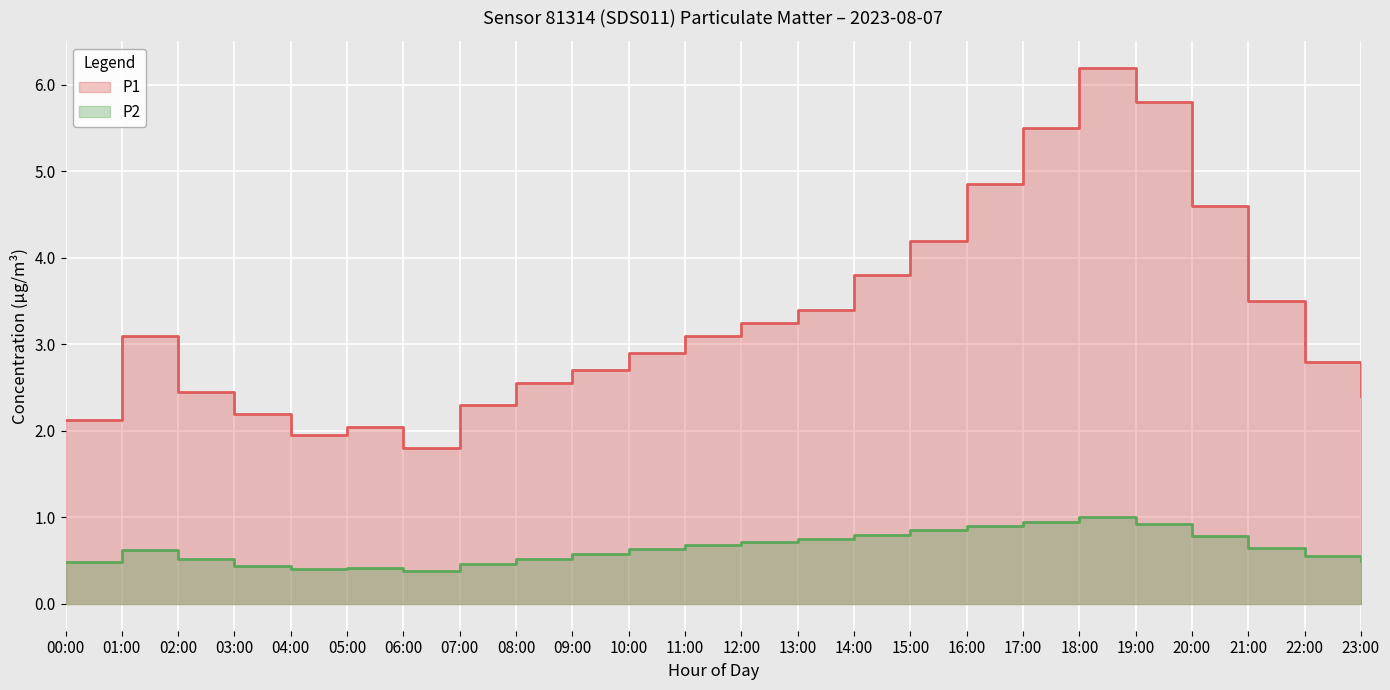

Reading left to right, what are all the values shown in this chart?

P1: 2.1	3.1	2.5	2.2	1.9	2.0	1.8	2.3	2.5	2.7	2.9	3.1	3.2	3.4	3.8	4.2	4.8	5.5	6.2	5.8	4.6	3.5	2.8	2.4
P2: 0.5	0.6	0.5	0.4	0.4	0.4	0.4	0.5	0.5	0.6	0.6	0.7	0.7	0.8	0.8	0.8	0.9	0.9	1.0	0.9	0.8	0.7	0.6	0.5